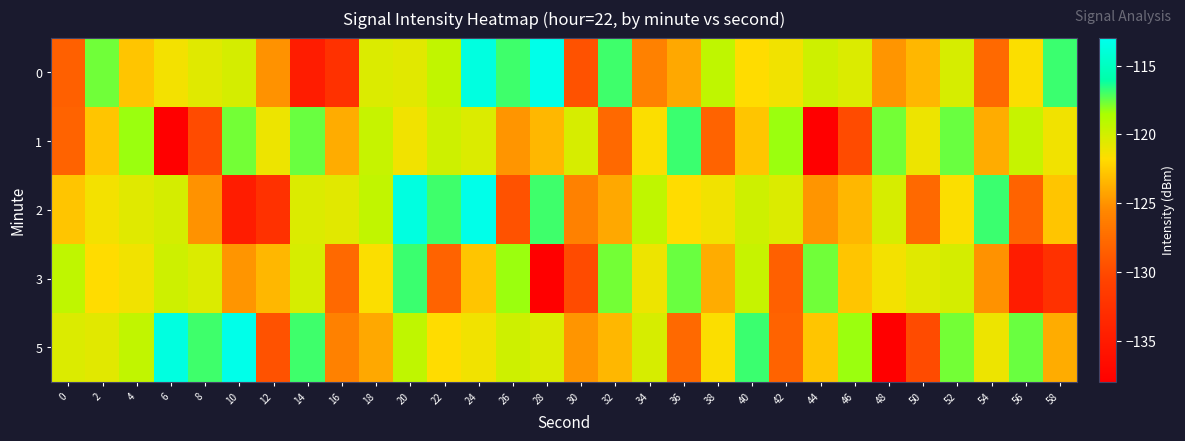

What is the difference between the highest and lowest values at 44?

20.2